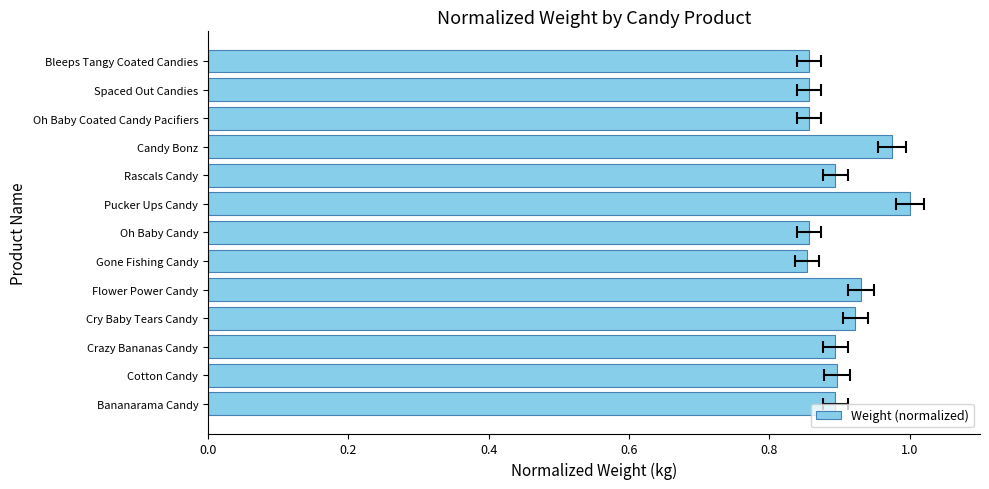

What is the change in value from Gone Fishing Candy to Pucker Ups Candy?

+0.1